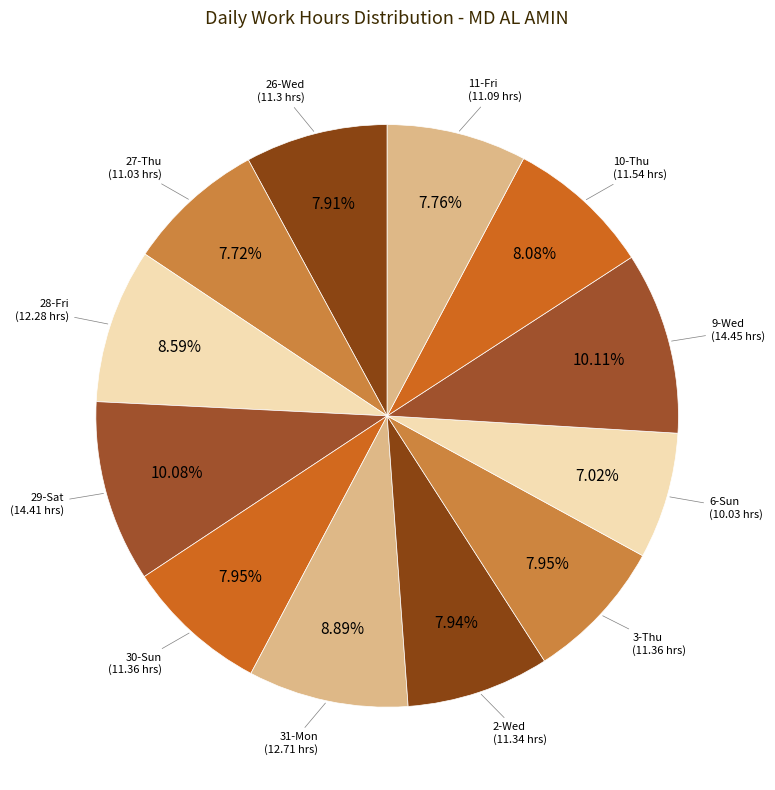

Rank the categories by value from highest to lowest.

9-Wed, 29-Sat, 31-Mon, 28-Fri, 10-Thu, 30-Sun, 3-Thu, 2-Wed, 26-Wed, 11-Fri, 27-Thu, 6-Sun